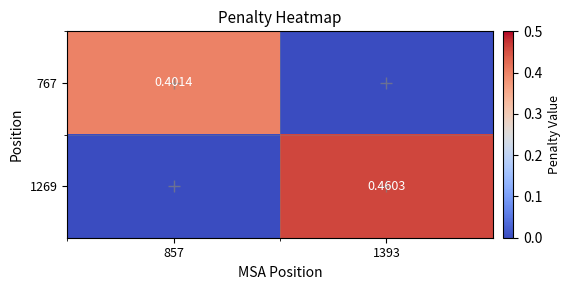

Is the value of 1269 at 1393 greater than the value of 767 at 857?

Yes